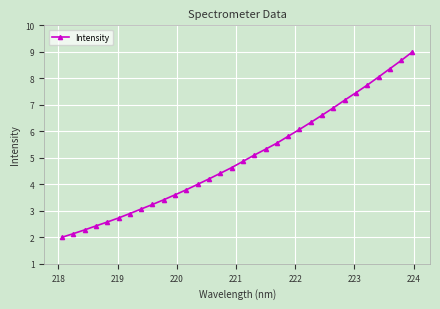

What is the difference between the maximum and second lowest values?

6.9